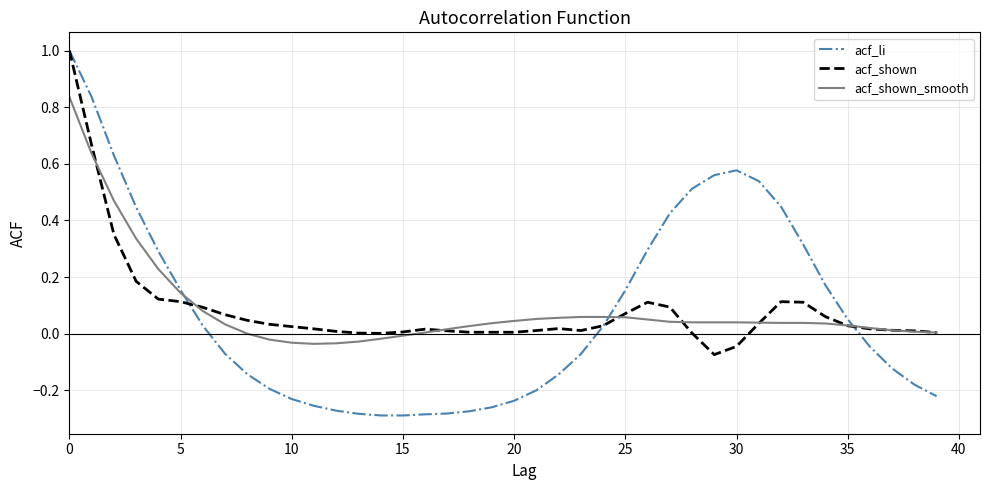

Which series has the largest range (max minus min)?

acf_li